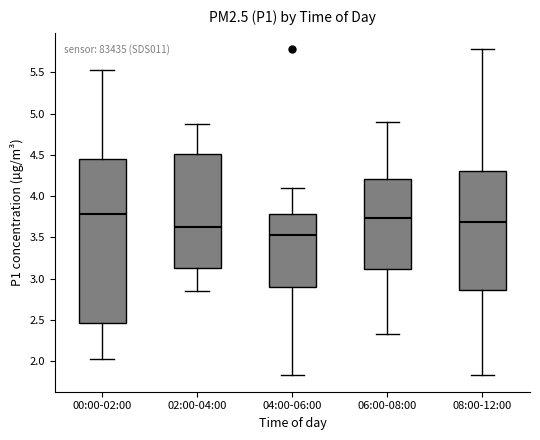

Reading left to right, transcribe this box plot: for each box, give where its median line is, the range the box spans, and where its two whiskers end, as read against the y-axis. The values are not printed on the chart, so give them approximately, as read against the axis.

00:00-02:00: median 3.80, box 2.45 to 4.45, whiskers 2.05 to 5.55
02:00-04:00: median 3.65, box 3.15 to 4.50, whiskers 2.85 to 4.90
04:00-06:00: median 3.55, box 2.90 to 3.80, whiskers 1.85 to 4.10
06:00-08:00: median 3.75, box 3.10 to 4.20, whiskers 2.35 to 4.90
08:00-12:00: median 3.70, box 2.85 to 4.30, whiskers 1.85 to 5.80